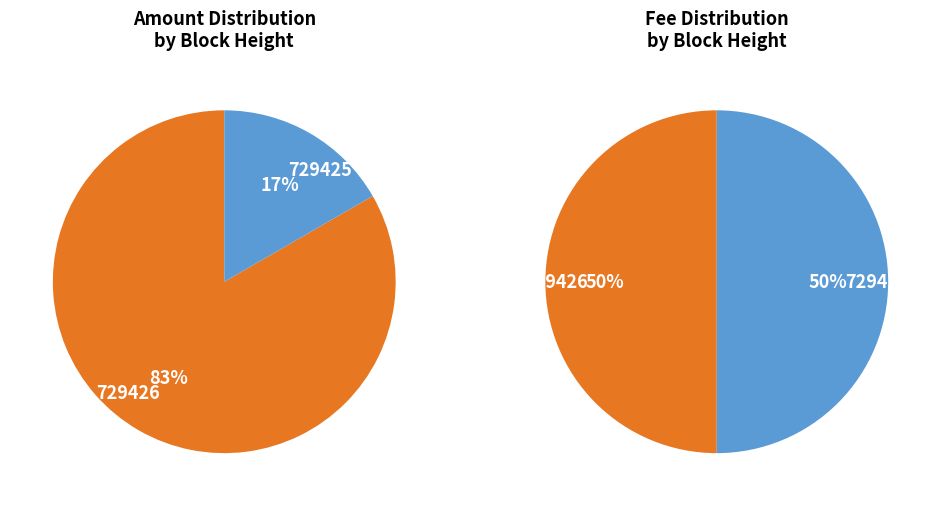

Rank the categories by value from lowest to highest.

729425, 729426